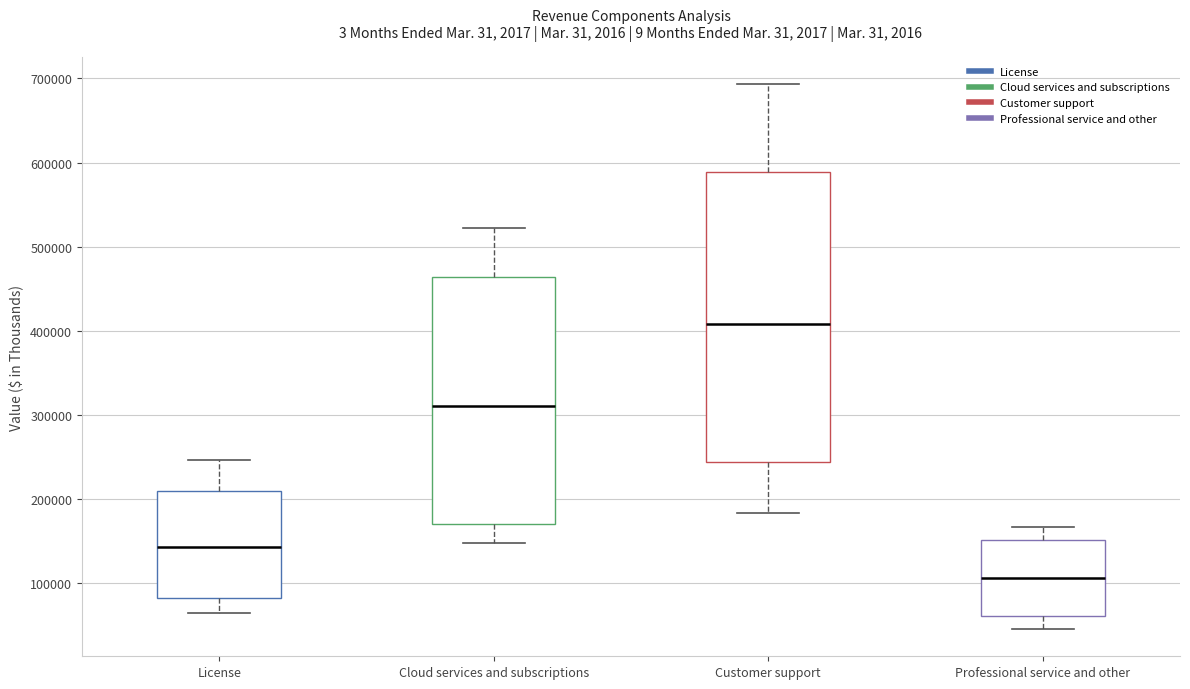

Reading left to right, read every box against the y-axis: the position of its median line, the range the box covers, and the ends of its whiskers. The values are not printed on the chart, so give them approximately, as read against the axis.

License: median 140000, box 80000 to 210000, whiskers 60000 to 250000
Cloud services and subscriptions: median 310000, box 170000 to 460000, whiskers 150000 to 520000
Customer support: median 410000, box 240000 to 590000, whiskers 180000 to 690000
Professional service and other: median 110000, box 60000 to 150000, whiskers 50000 to 170000